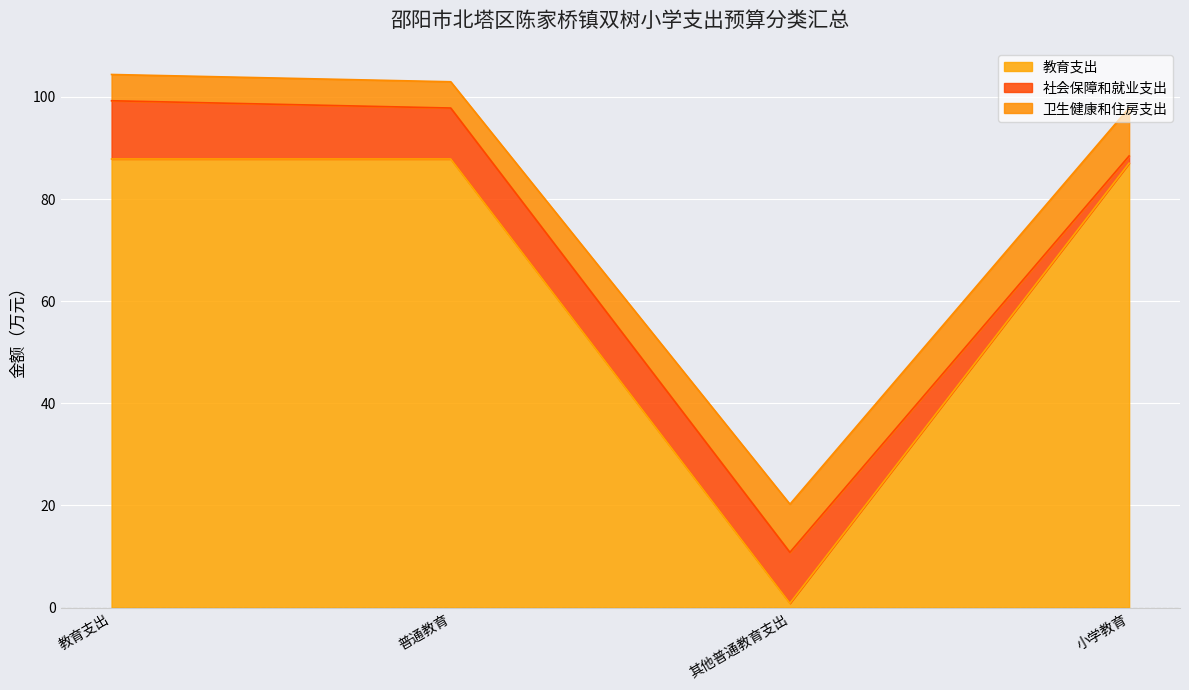

At which category is the sum across all series the highest?

教育支出